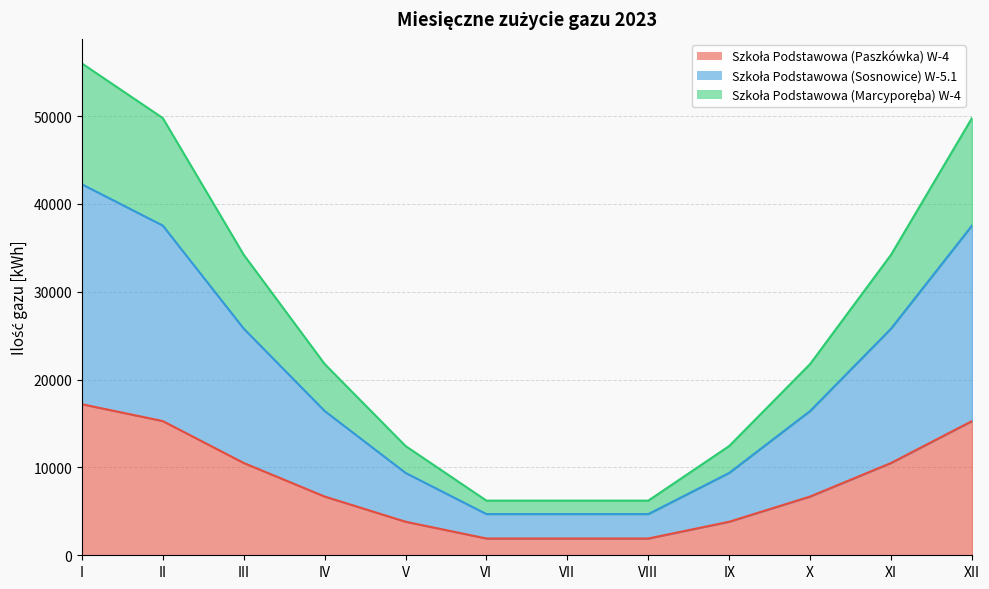

Which series changed the most between III and IV?

Szkoła Podstawowa (Sosnowice) W-5.1